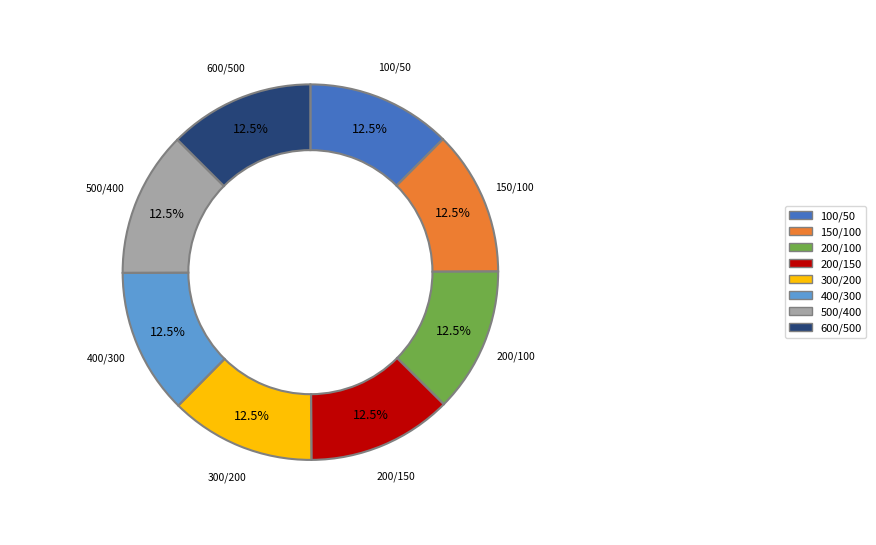

Does any single category account for the majority?

No